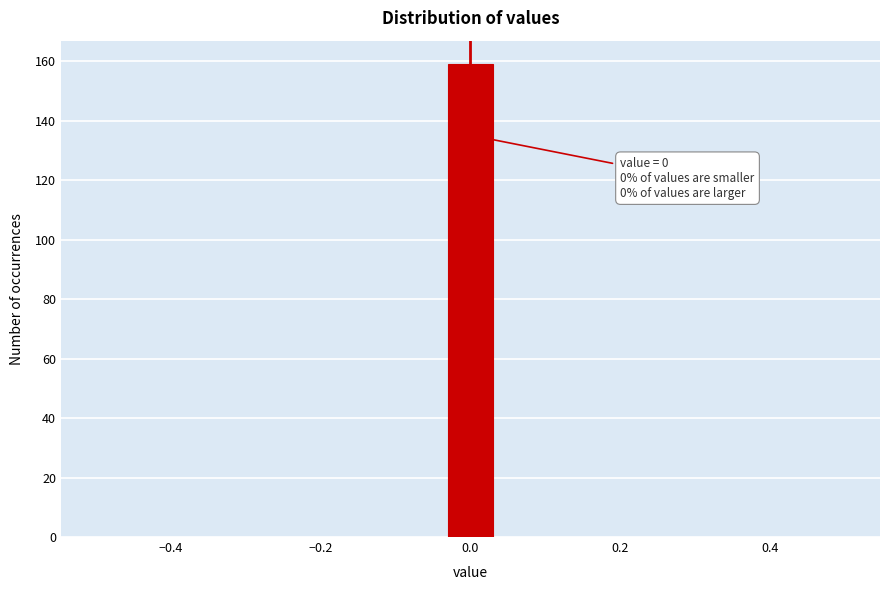

Read against the x-axis, roughly where is the centre of the tallest bar?

0.00